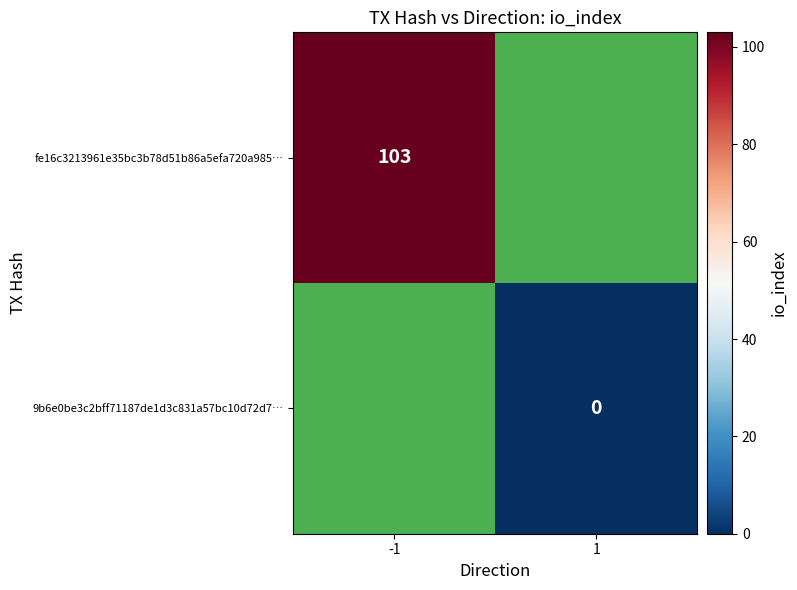

True or false: fe16c3213961e35bc3b78d51b86a5efa720a985… has a value of 68.2 at -1.

False